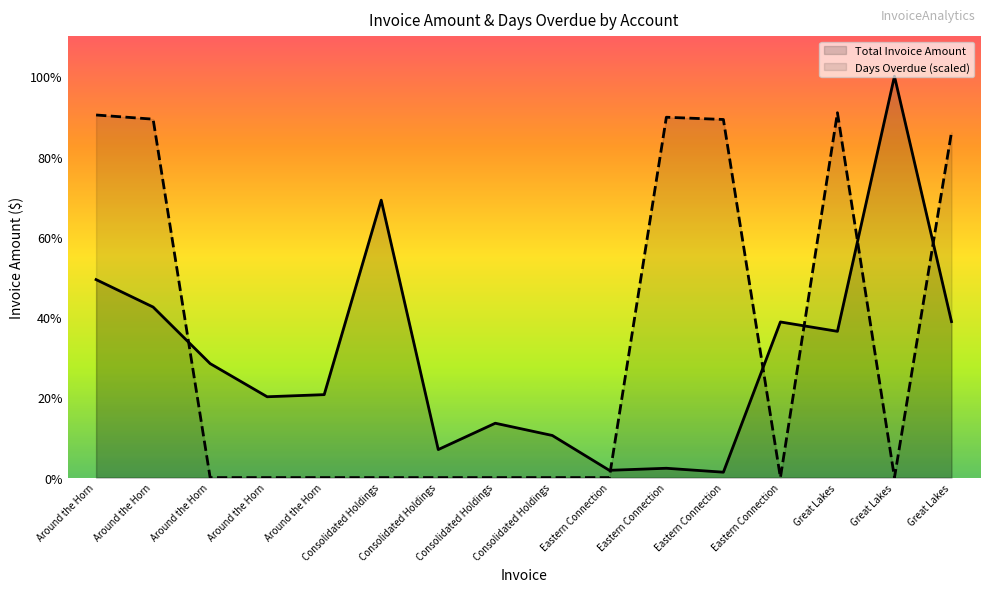

What is the lowest value of the Total Invoice Amount series?

58.5